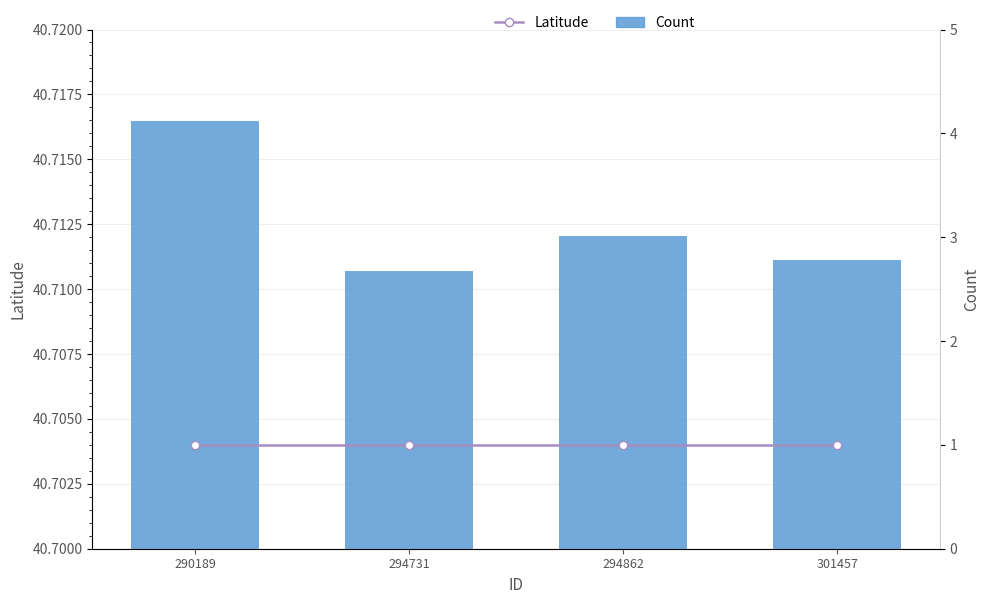

True or false: Latitude has a value of 25.1 at 294731.

False